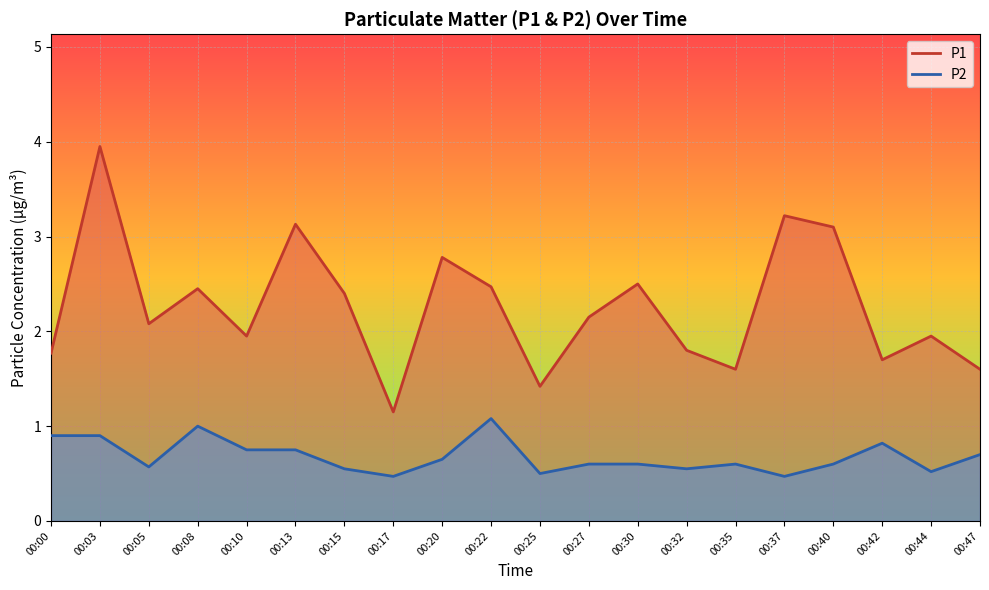

Is it true that P2 line equals 0.1 at 00:37?

False